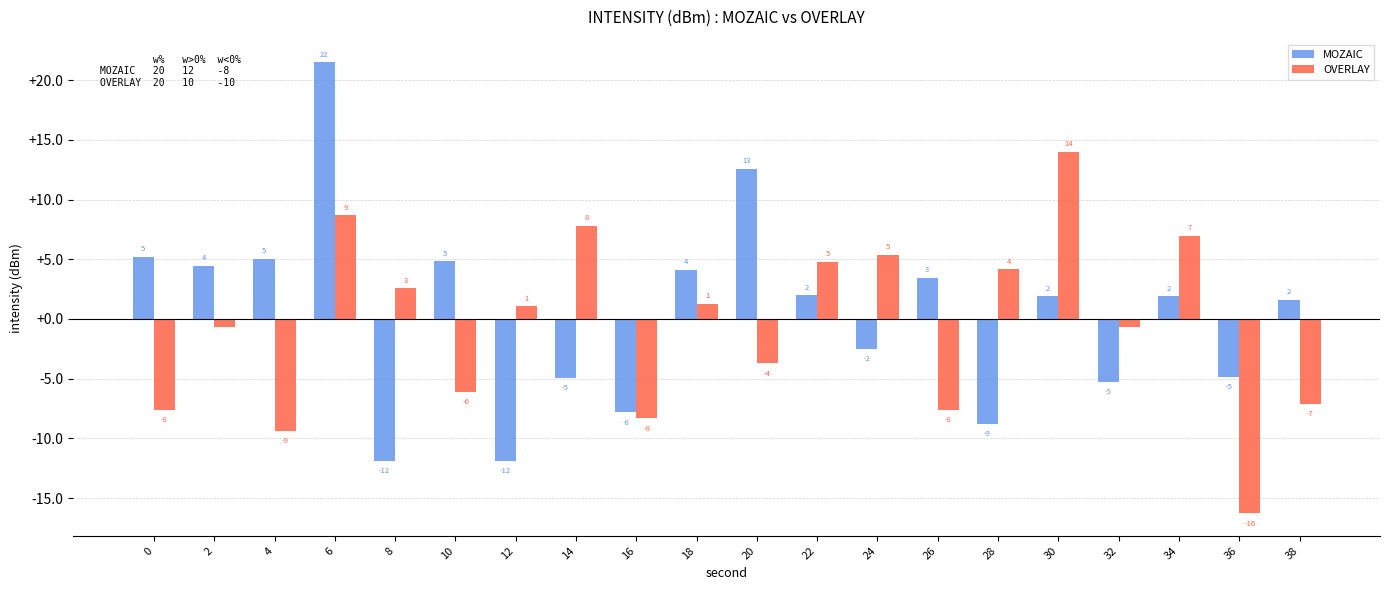

Rank the series at 4 from highest to lowest value.

MOZAIC, OVERLAY